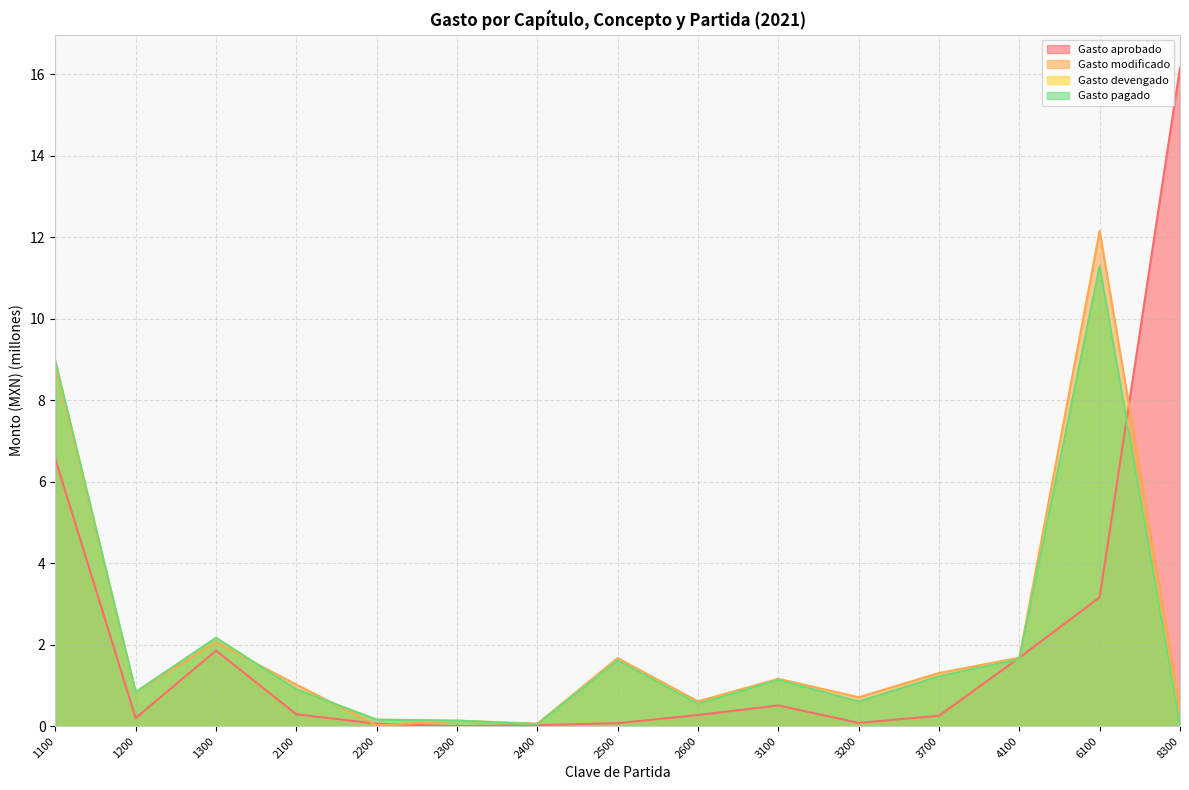

Reading left to right, list all the values displayed in this chart.

Gasto aprobado: 1100=6.6	1200=0.2	1300=1.9	2100=0.3	2200=0.1	2300=0.0	2400=0.0	2500=0.1	2600=0.3	3100=0.5	3200=0.1	3700=0.3	4100=1.7	6100=3.2	8300=16.2
Gasto modificado: 1100=8.8	1200=0.8	1300=2.1	2100=1.0	2200=0.0	2300=0.1	2400=0.1	2500=1.7	2600=0.6	3100=1.2	3200=0.7	3700=1.3	4100=1.7	6100=12.2	8300=0.4
Gasto devengado: 1100=9.0	1200=0.8	1300=2.2	2100=0.9	2200=0.2	2300=0.1	2400=0.0	2500=1.6	2600=0.5	3100=1.1	3200=0.6	3700=1.2	4100=1.6	6100=11.3	8300=0.0
Gasto pagado: 1100=9.0	1200=0.8	1300=2.2	2100=0.9	2200=0.2	2300=0.1	2400=0.0	2500=1.6	2600=0.5	3100=1.1	3200=0.6	3700=1.2	4100=1.6	6100=11.3	8300=0.0